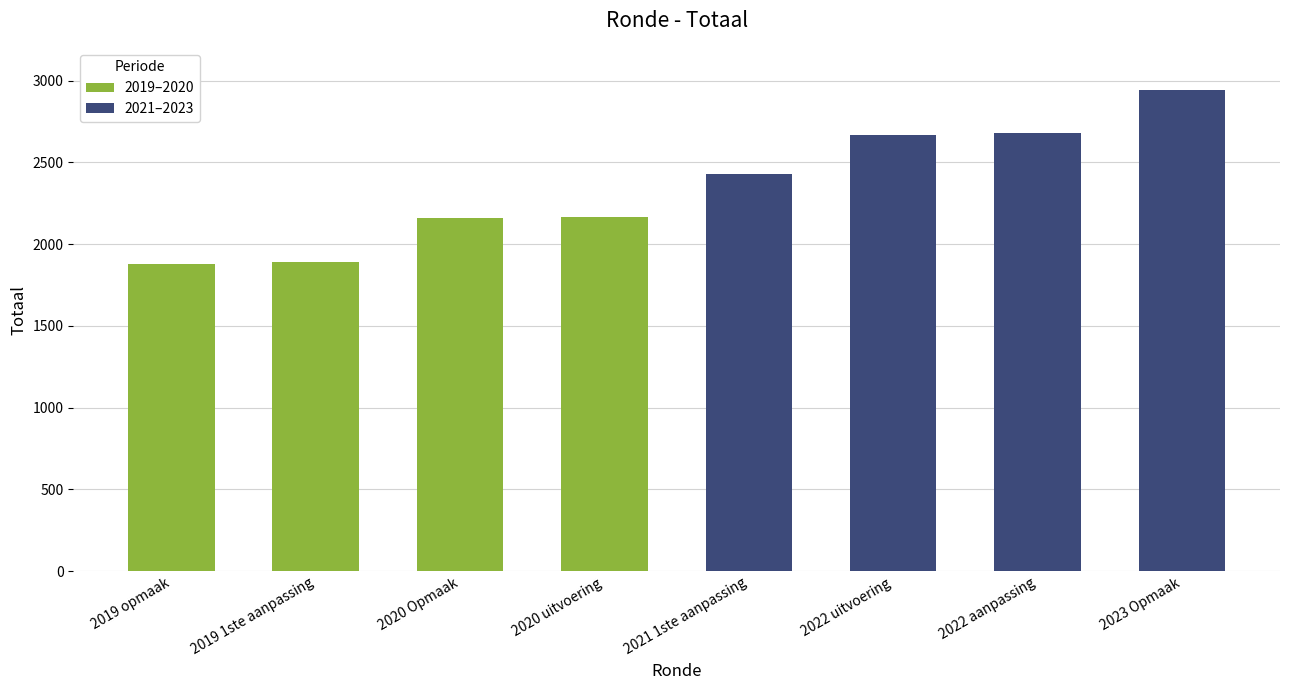

Is the value of 2019–2020 at 2019 1ste aanpassing greater than the value of 2021–2023 at 2019 opmaak?

No